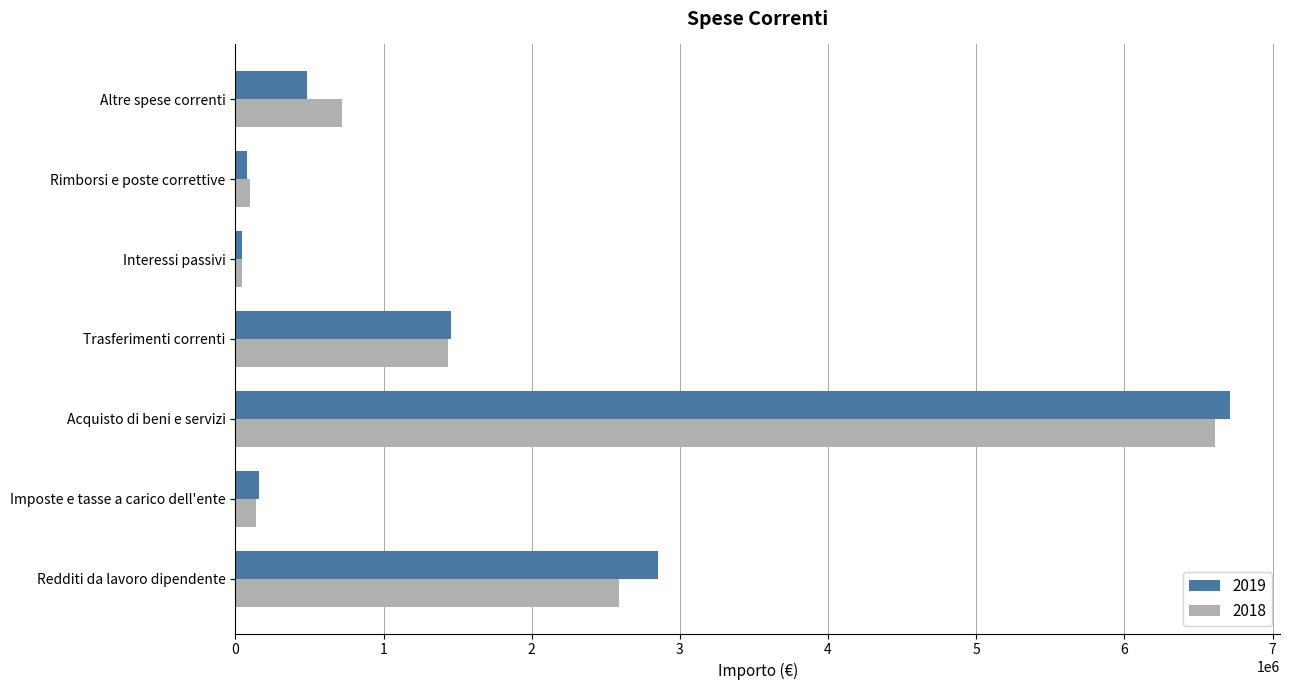

Which category has the highest value in the 2018 series?

Acquisto di beni e servizi